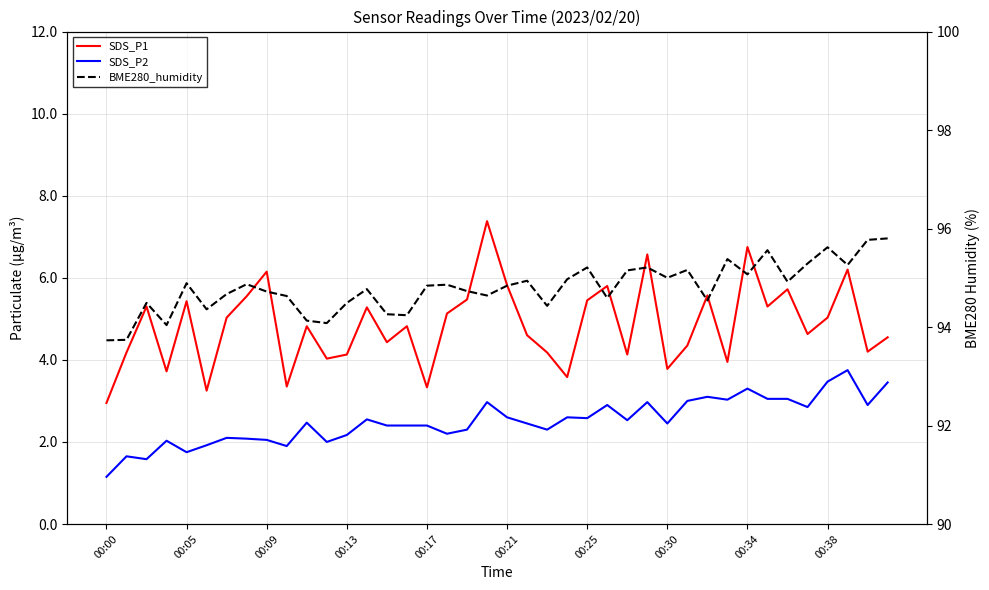

True or false: SDS_P1 and BME280_humidity cross at least once.

False